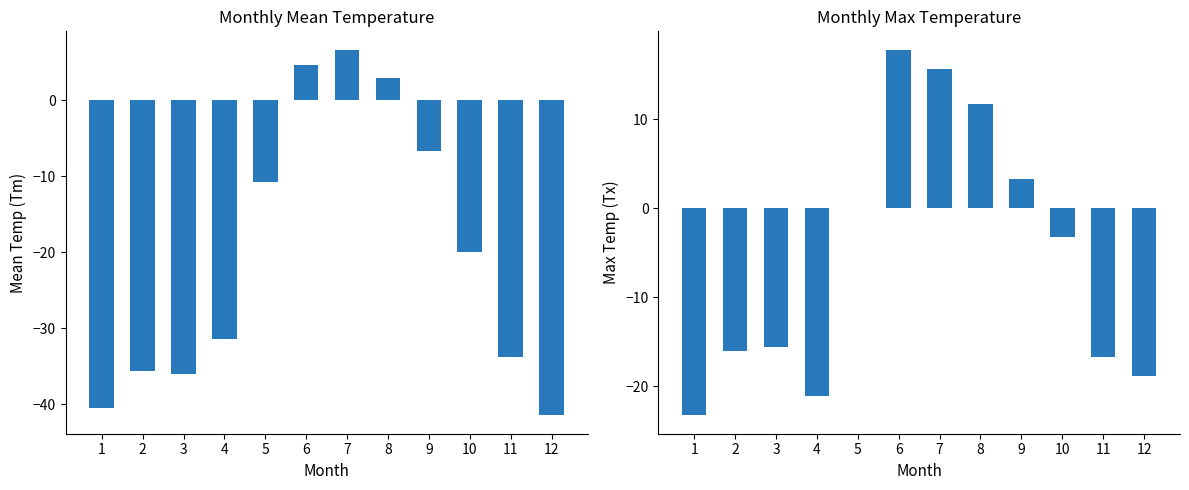

What is the total value across all series at 5?

-10.7